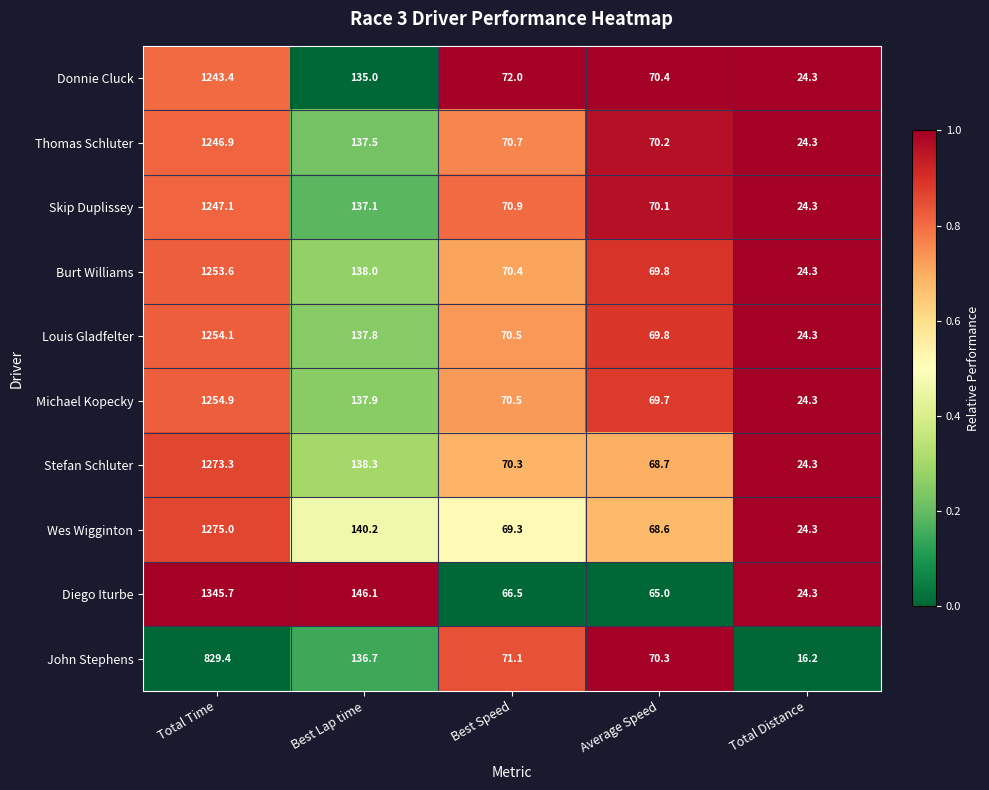

What is the greatest value displayed?

1345.7